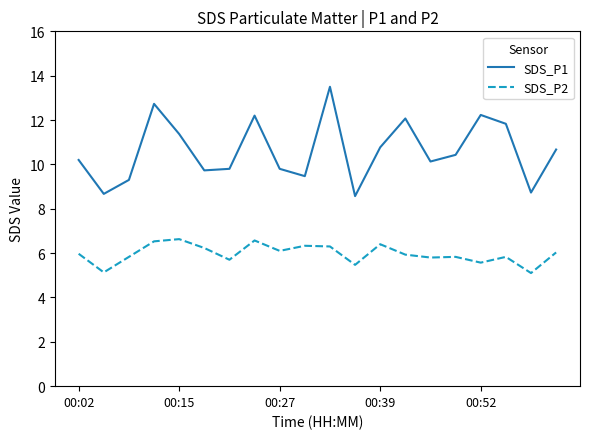

What is the difference between the second highest and second lowest values in the SDS_P2 series?

1.4